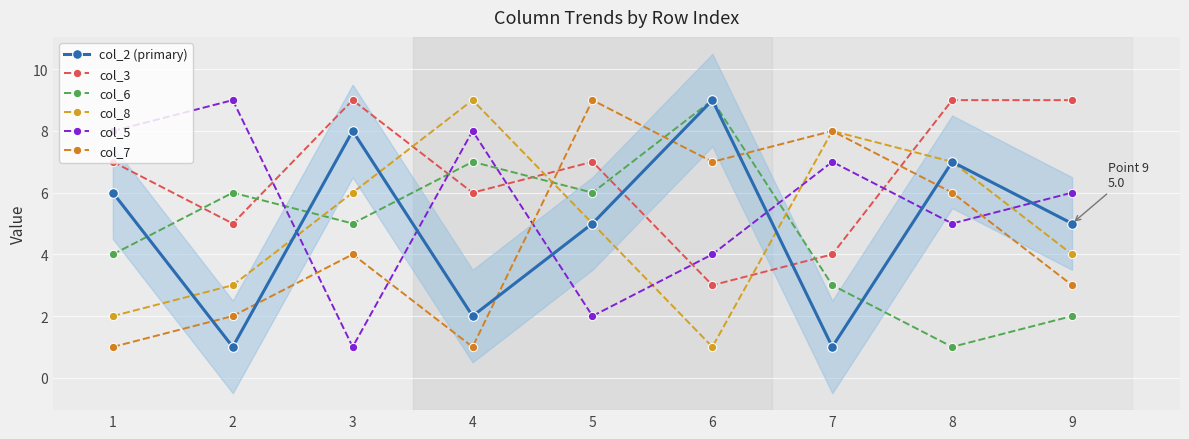

Between 1 and 8, which series saw the biggest shift?

col_8